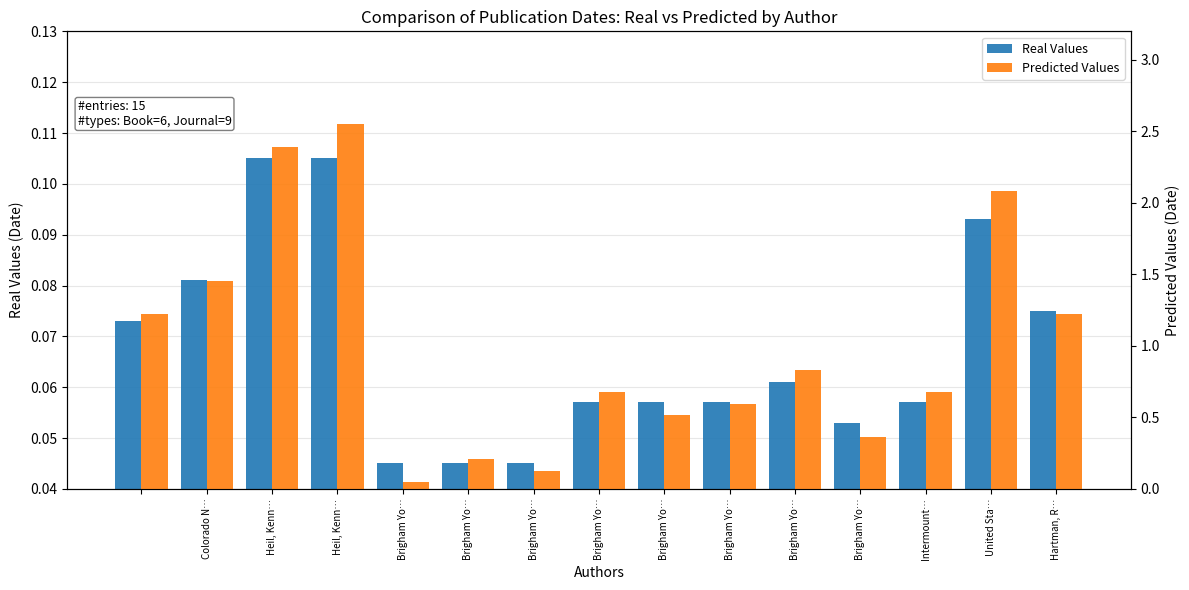

At Colorado N…, list the series in order from smallest to largest.

Real Values, Predicted Values